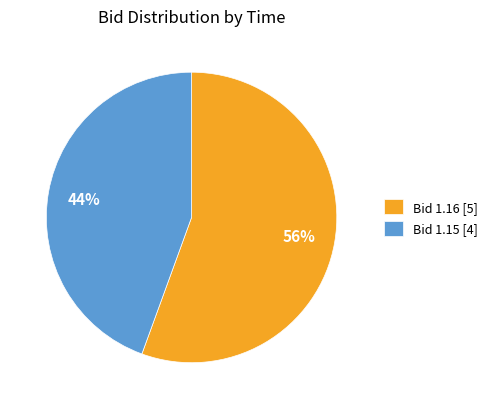

How many segments does this pie chart have?

2